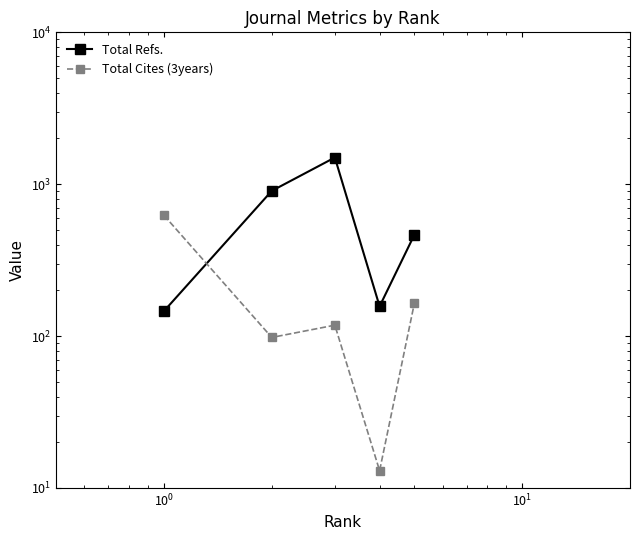

Reading right to left, what are all the values shown in this chart?

Total Refs.: 464	157	1499	904	146
Total Cites (3years): 164	13	118	98	624